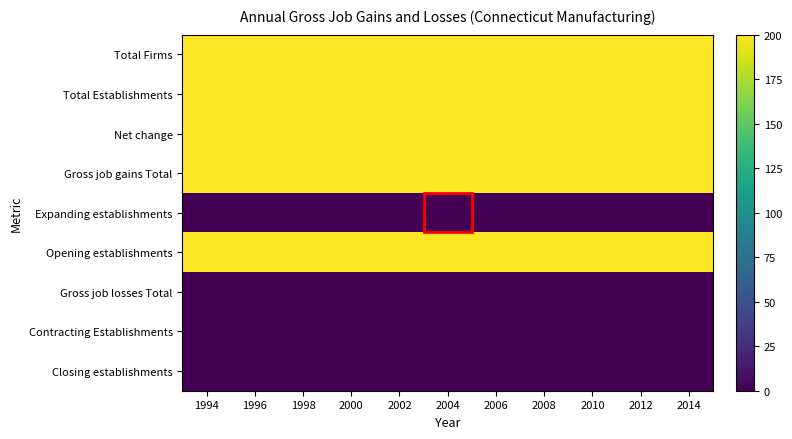

At how many categories does at least one series exceed 137?

11